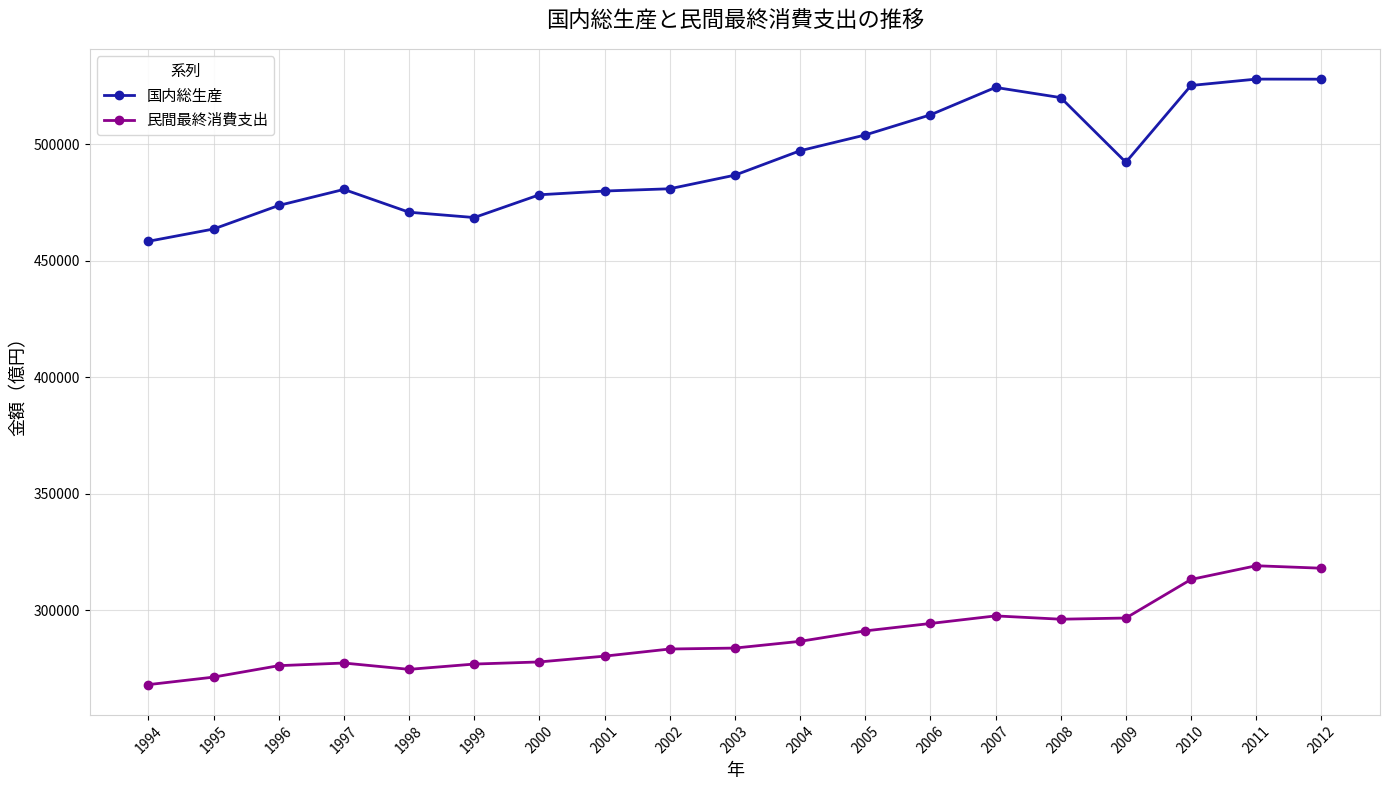

The value of 民間最終消費支出 at 2005 is 291132.6. True or false?

True